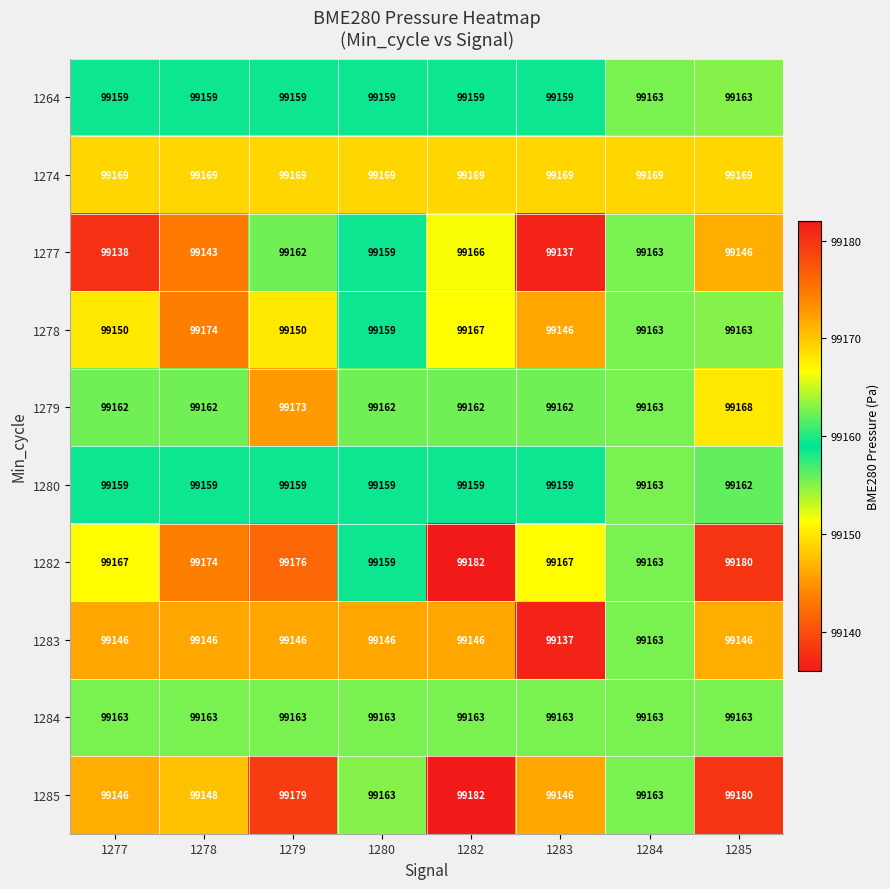

At which category is the sum across all series the highest?

1282